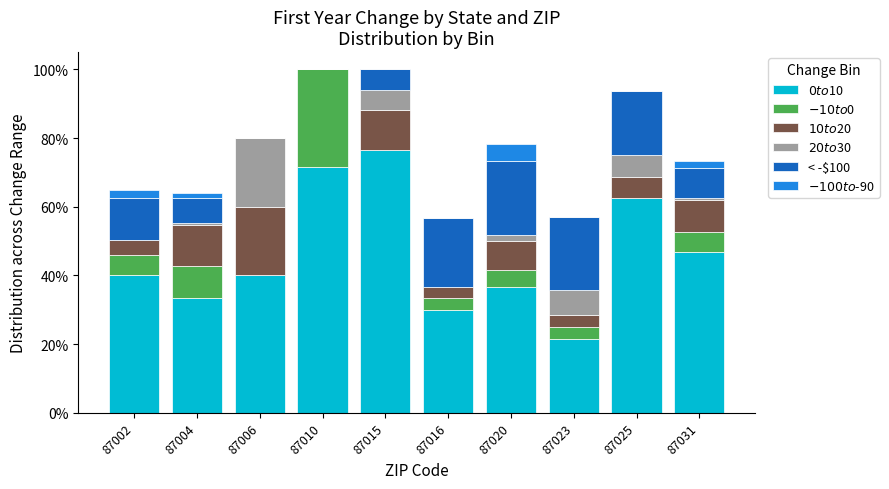

Does the chart contain stacked bars?

Yes